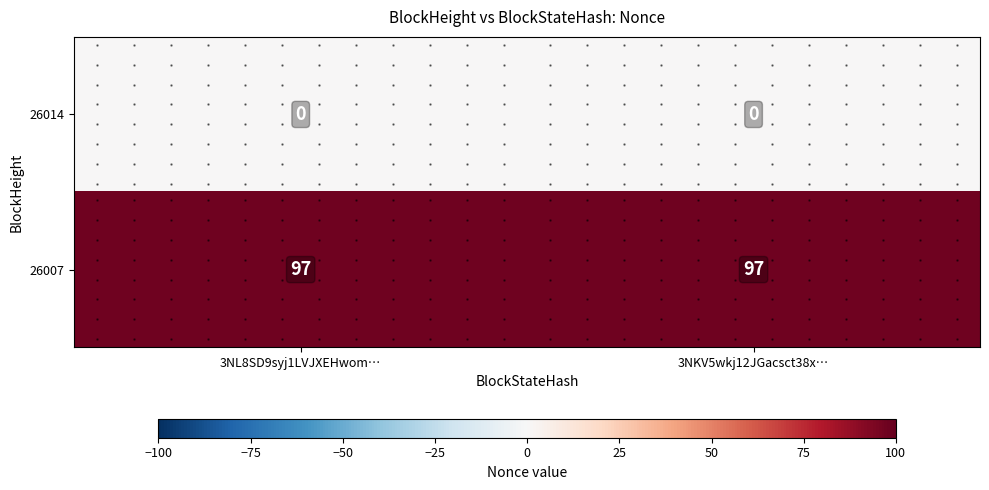

The value of 26007 at 3NKV5wkj12JGacsct38x… is 97. True or false?

True